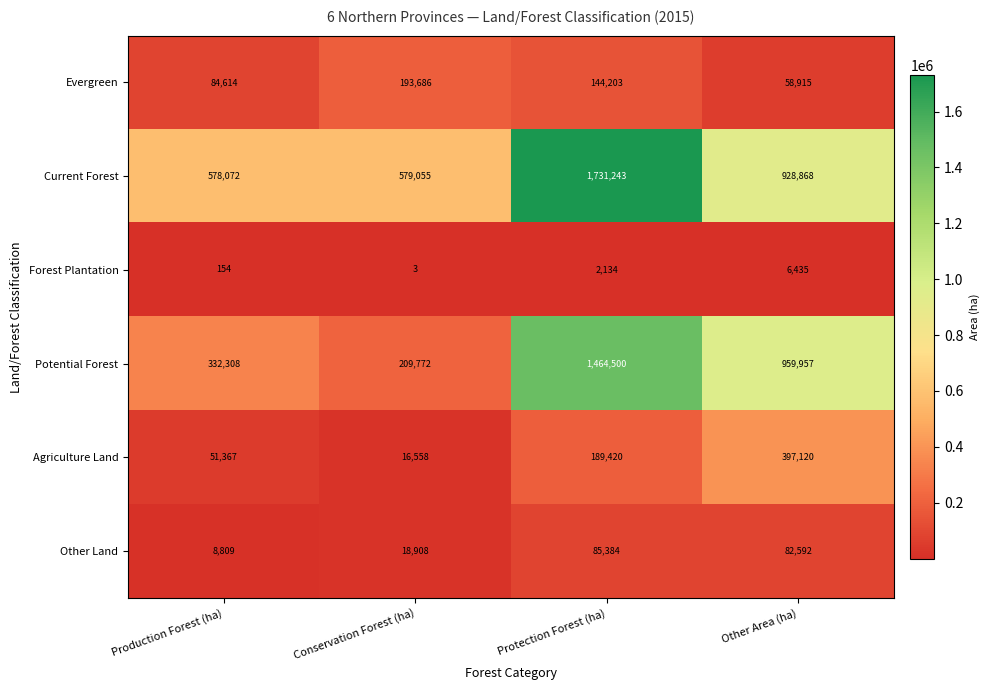

Which series has the largest range (max minus min)?

Potential Forest